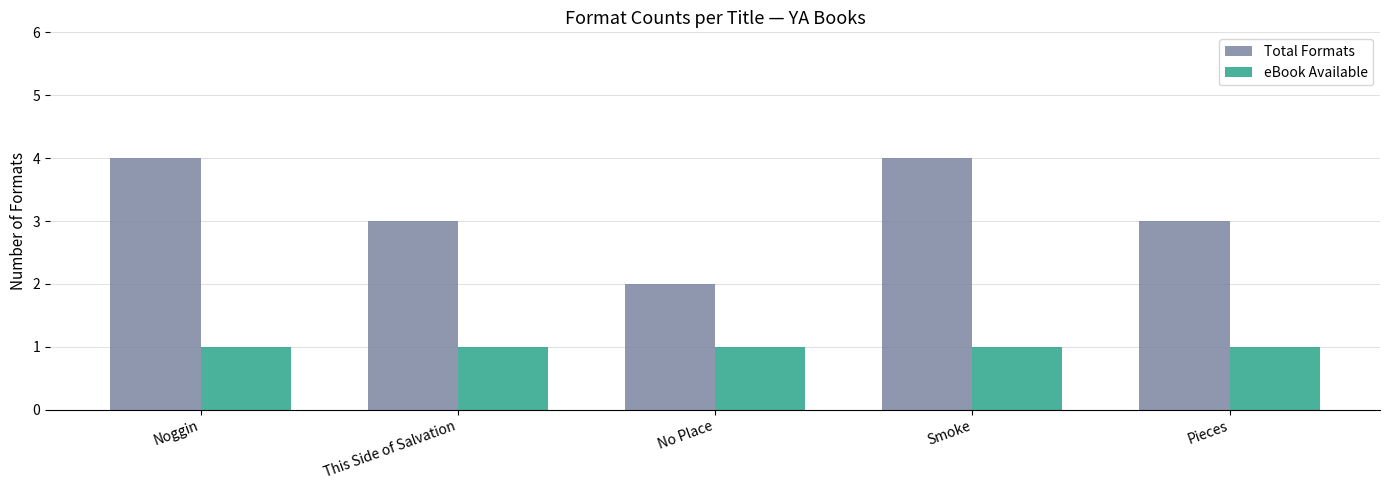

How many bars are there in each group?

2